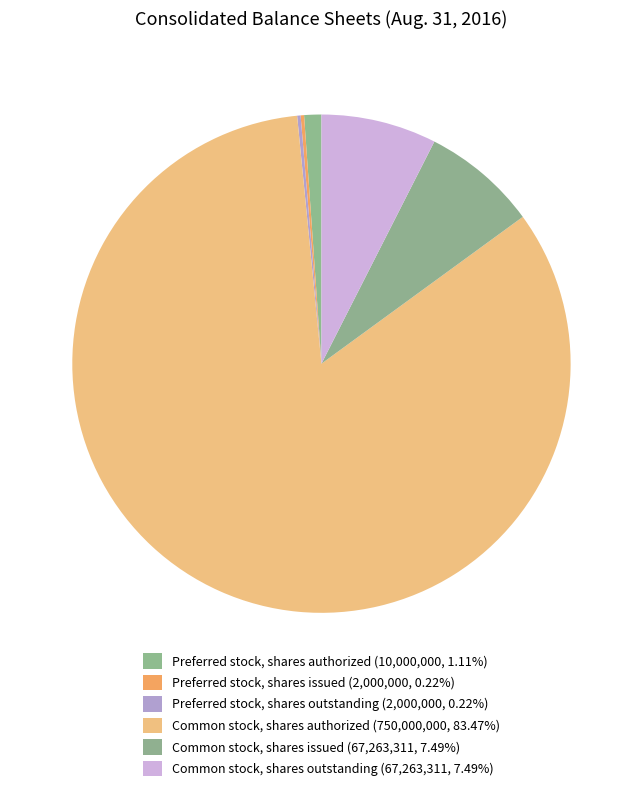

How many segments does this pie chart have?

6